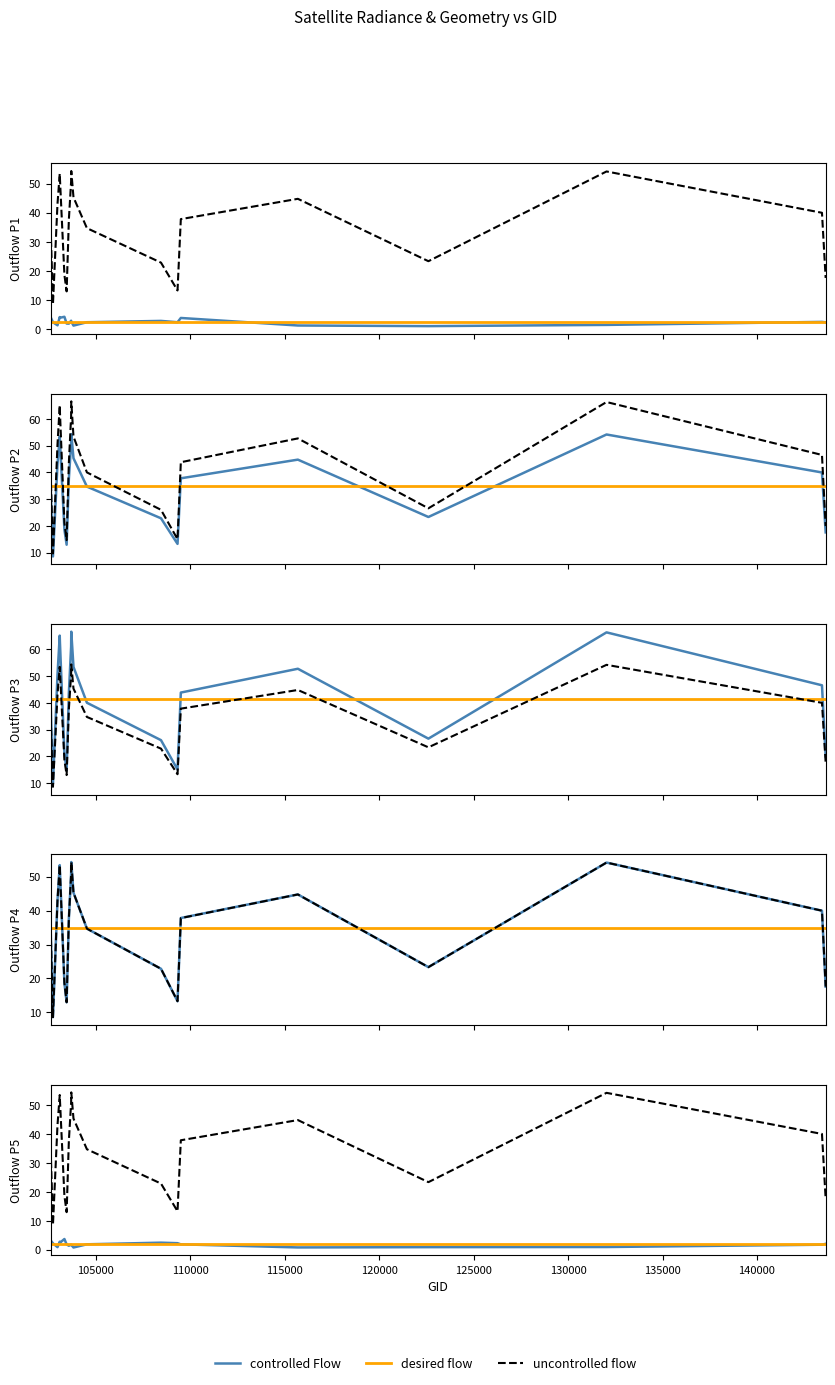

Is this an area chart (filled region under the line)?

No